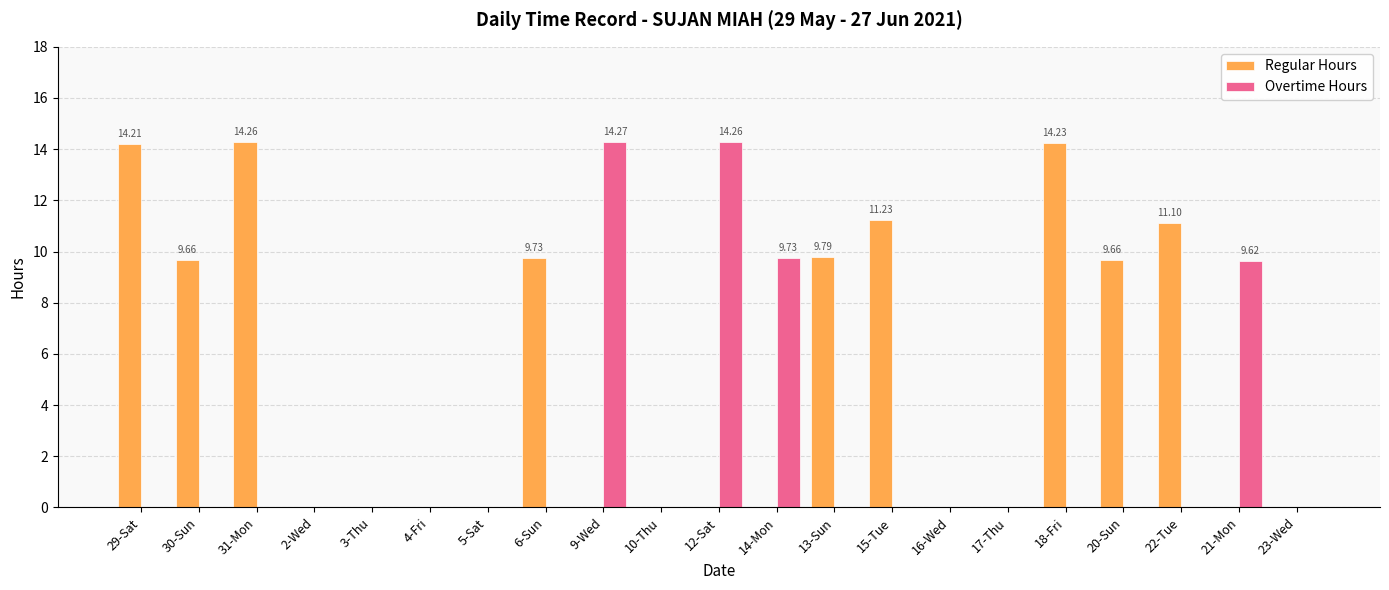

What is the sum of all Regular Hours values?

103.9